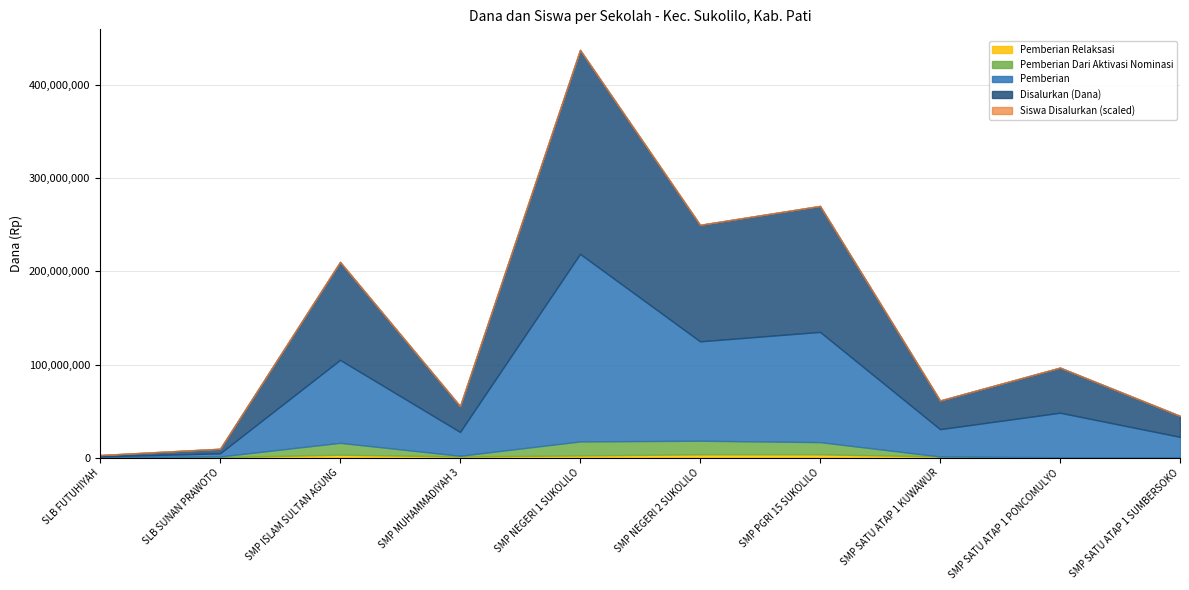

True or false: Siswa Disalurkan has more than 1 points higher than both neighbors.

True